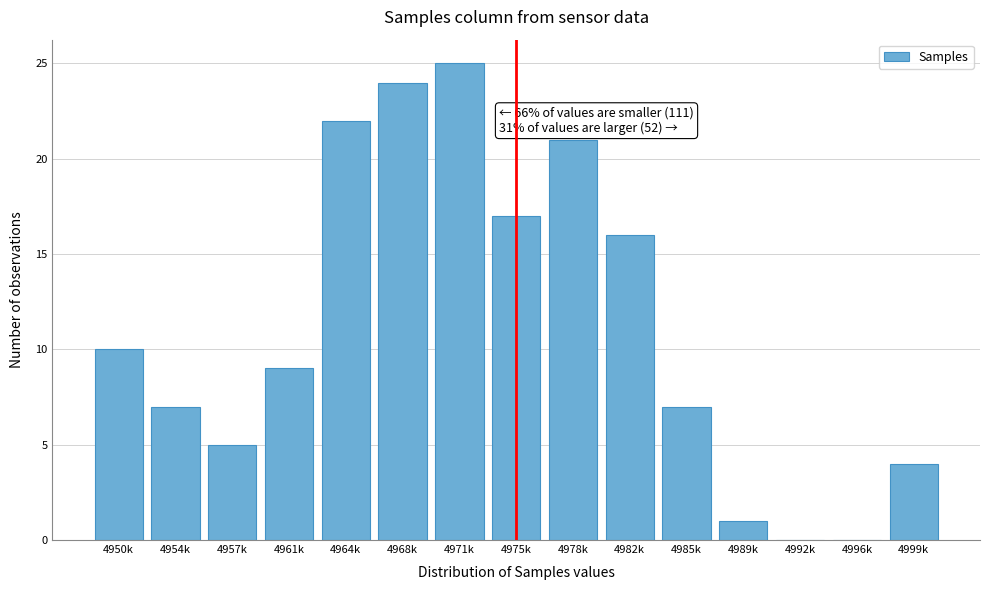

Reading right to left, transcribe all the data shown in this chart.

4999k=4	4996k=0	4992k=0	4989k=1	4985k=7	4982k=16	4978k=21	4975k=17	4971k=25	4968k=24	4964k=22	4961k=9	4957k=5	4954k=7	4950k=10